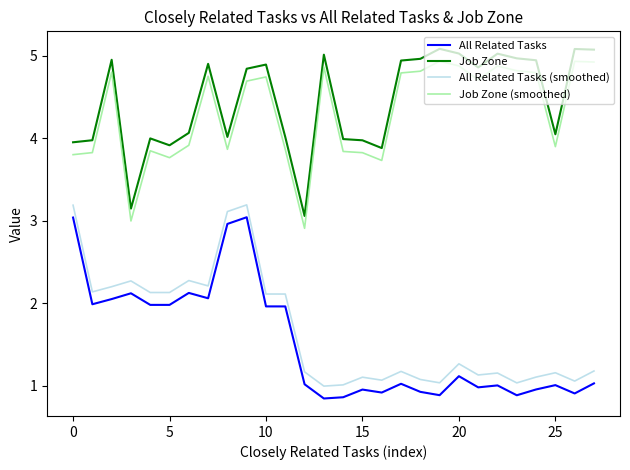

What is the maximum value for Job Zone?

5.1